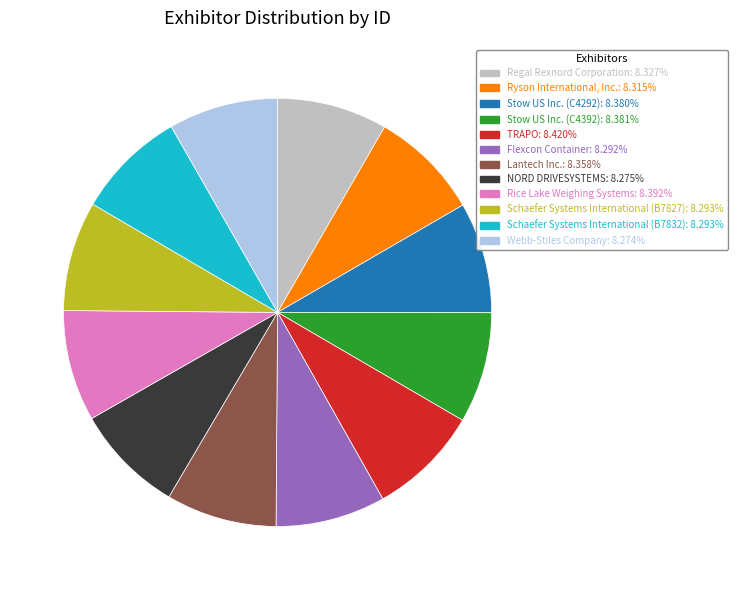

Does Schaefer Systems International (B7827) represent more than half of the total?

No